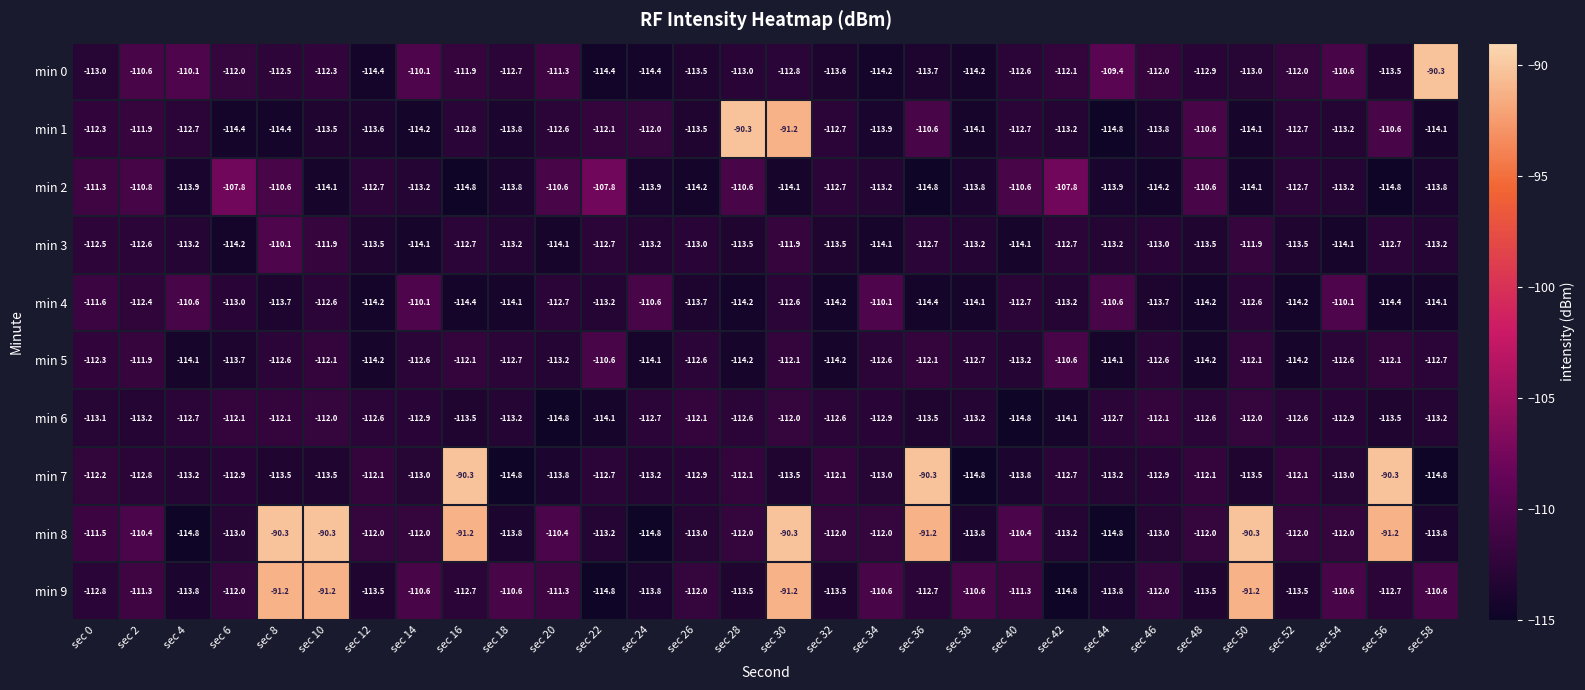

Is it true that min 9 equals -166.0 at sec 6?

False